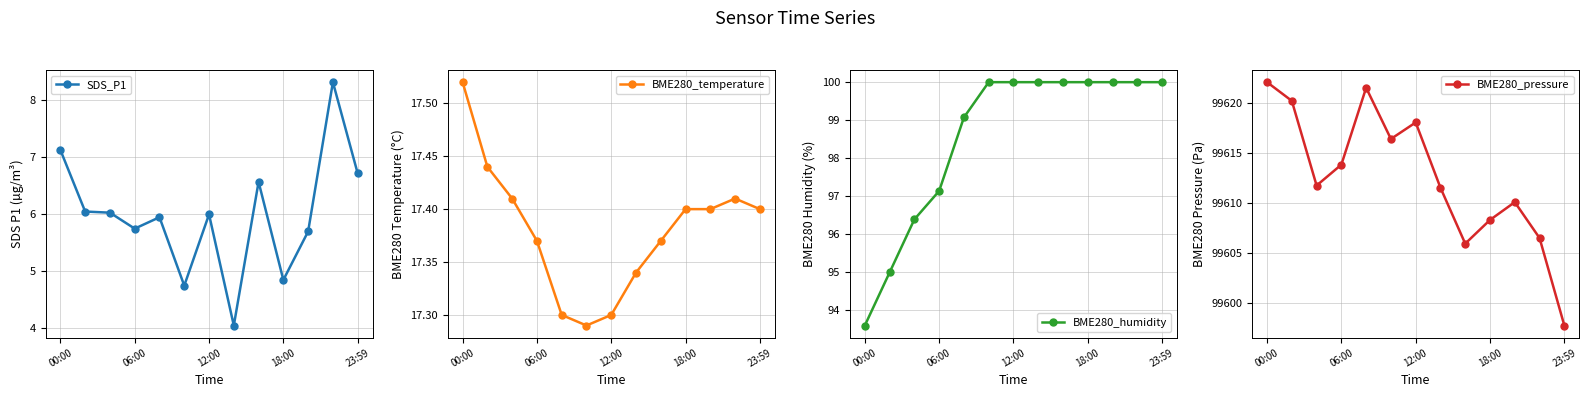

Is it true that SDS_P1 equals 2.3 at 06:00?

False